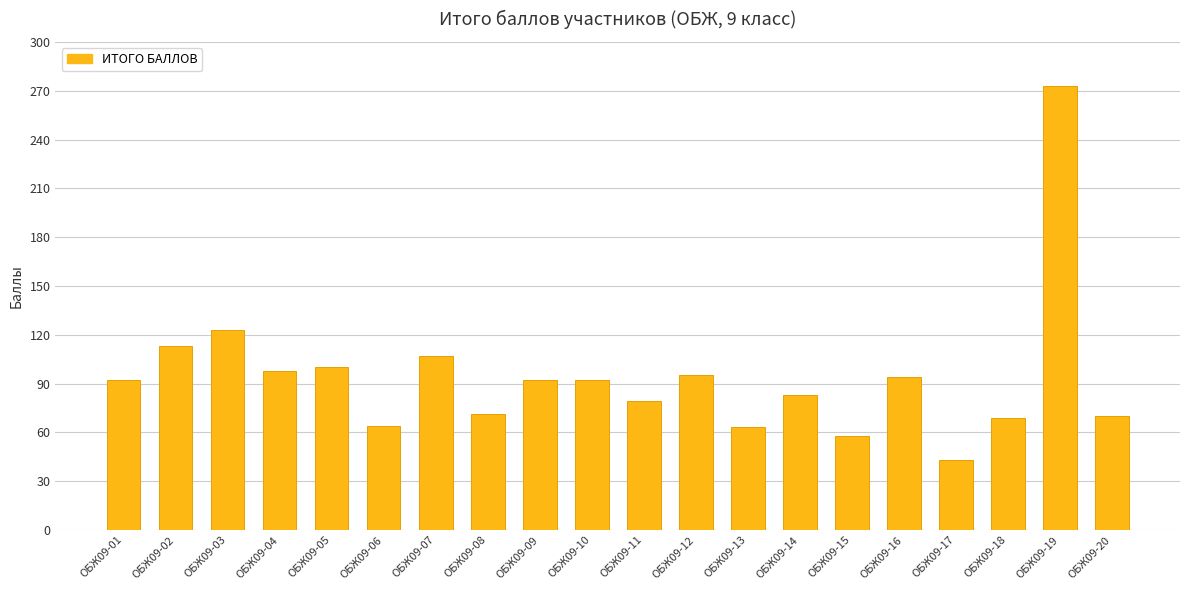

What is the sum of all values?

1879